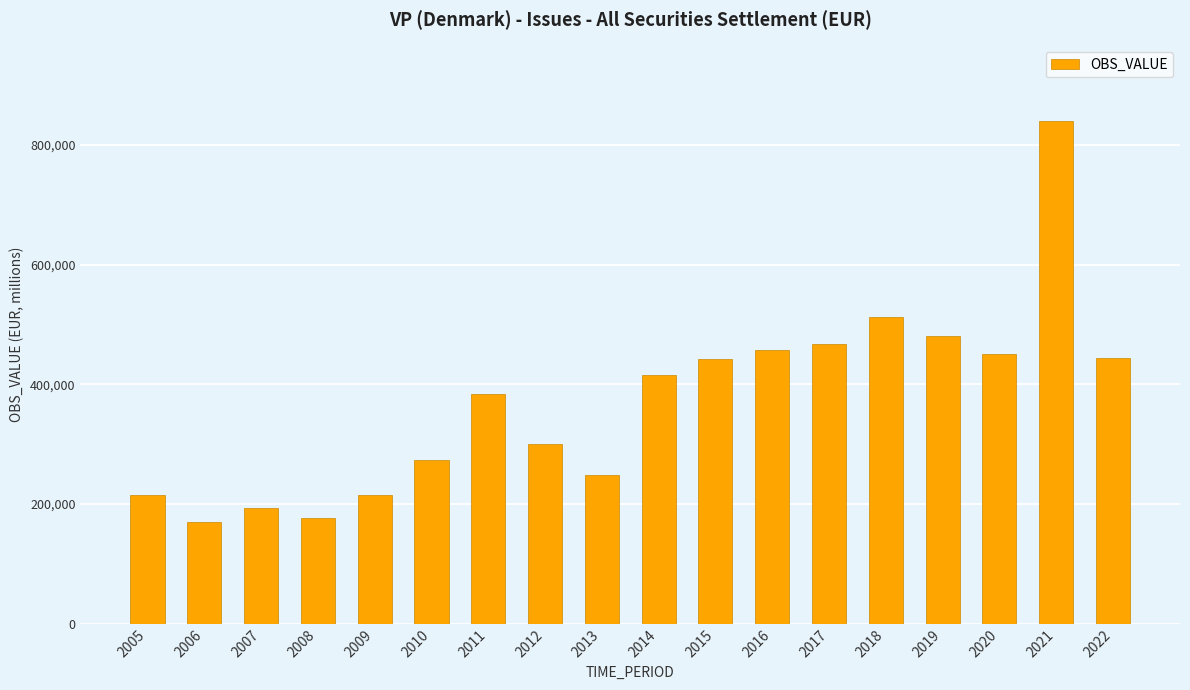

What is the value of the 11th bar from the left?

442484.8